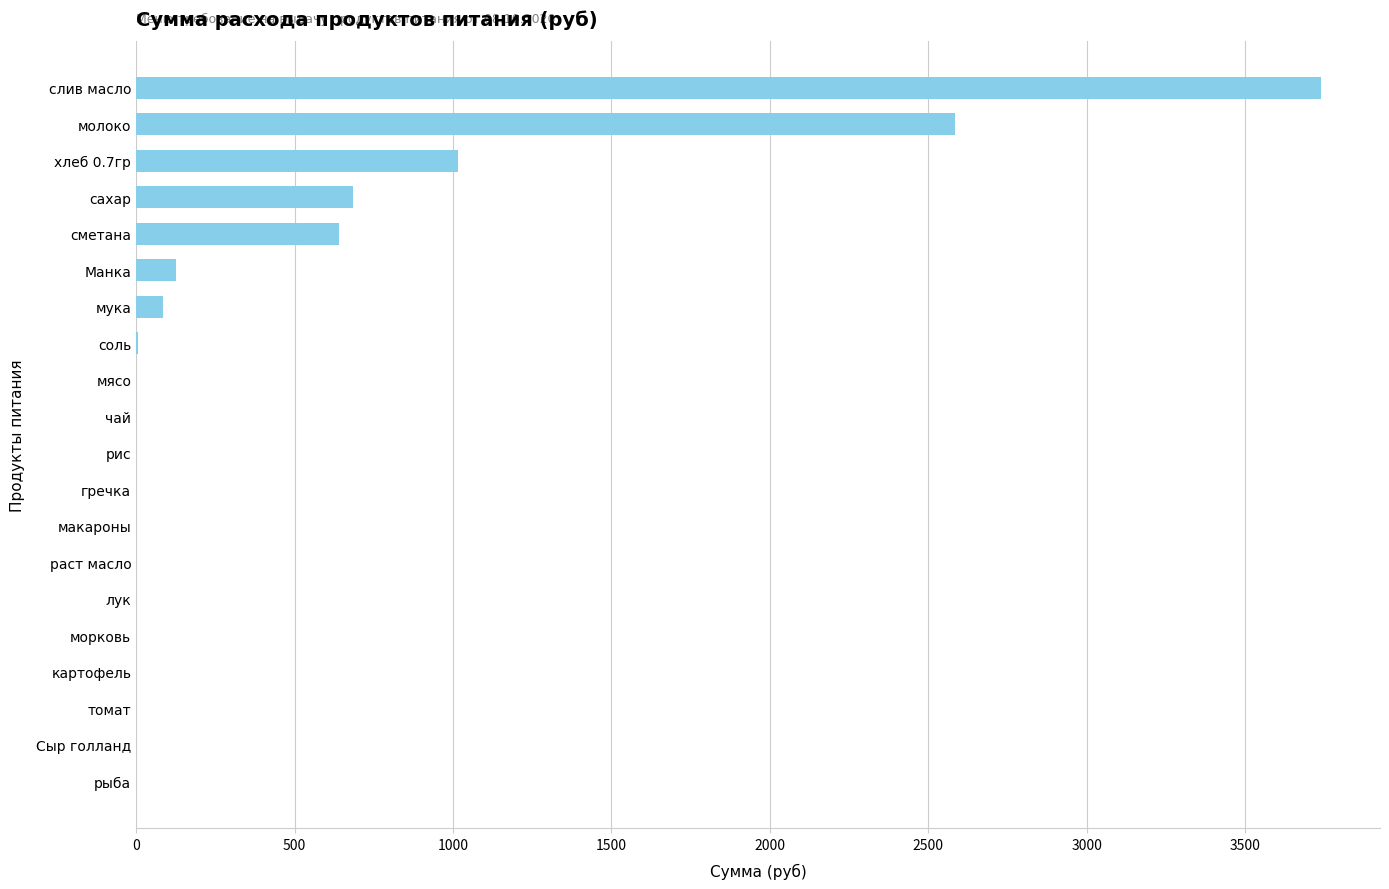

The chart shows a value of 85.2 at мука. True or false?

True